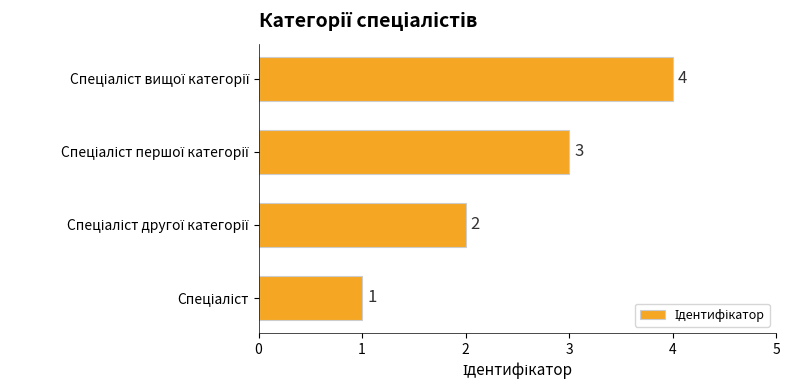

What is the maximum value shown in the chart?

4